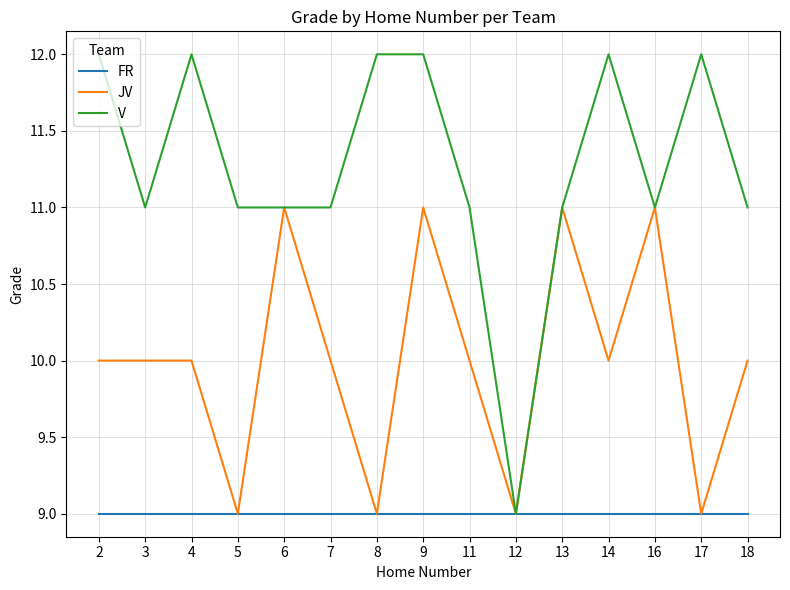

List the series in order of their peak value, highest first.

V, JV, FR